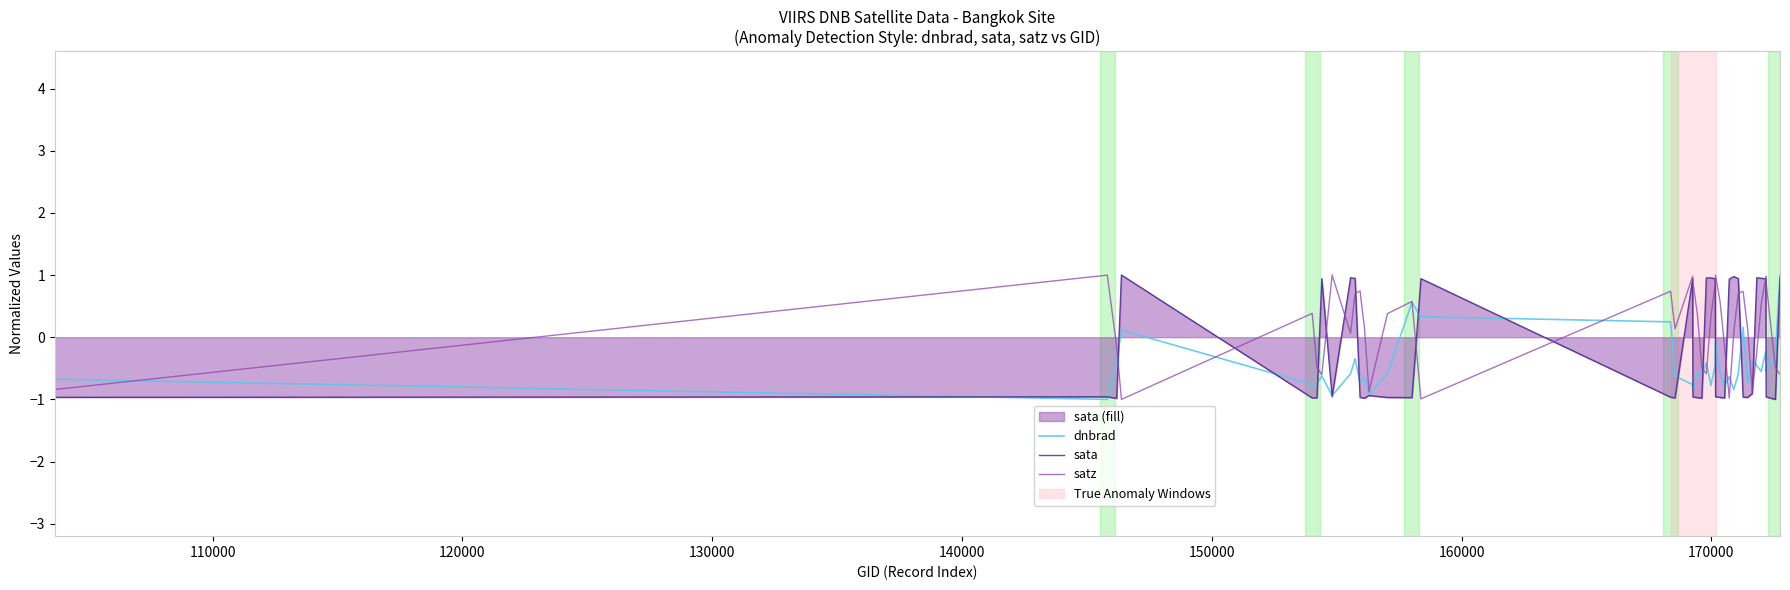

Reading right to left, extract all data points from this chart.

dnbrad: 1.0	-0.3	-0.6	-0.2	-0.6	-0.5	-0.4	-0.7	0.2	-0.6	-0.8	-0.6	-0.8	-0.6	-0.1	-0.4	-0.8	-0.4	-0.6	-0.6	-0.9	-0.8	-0.6	0.2	0.3	0.6	-0.6	-0.9	-0.6	-0.7	-0.3	-0.6	-0.9	-0.6	-0.7	-0.8	0.1	-0.4	-1.0	-0.7
sata: 1.0	-1.0	-1.0	0.9	0.9	1.0	-0.9	-1.0	-1.0	0.9	1.0	0.9	-1.0	-1.0	-1.0	0.9	1.0	1.0	-1.0	-1.0	-1.0	0.9	-1.0	-1.0	0.9	-1.0	-1.0	-0.9	-1.0	-1.0	0.9	1.0	-1.0	0.9	-1.0	-1.0	1.0	-1.0	-1.0	-1.0
satz: -0.6	-0.5	0.9	1.0	0.5	-0.2	-0.9	0.1	0.7	0.7	0.1	-1.0	-0.2	0.6	1.0	0.9	0.3	-0.6	-0.5	0.4	0.9	1.0	0.1	0.7	-1.0	0.6	0.4	-0.9	0.1	0.7	0.7	0.1	1.0	-0.6	-0.5	0.4	-1.0	-0.1	1.0	-0.8